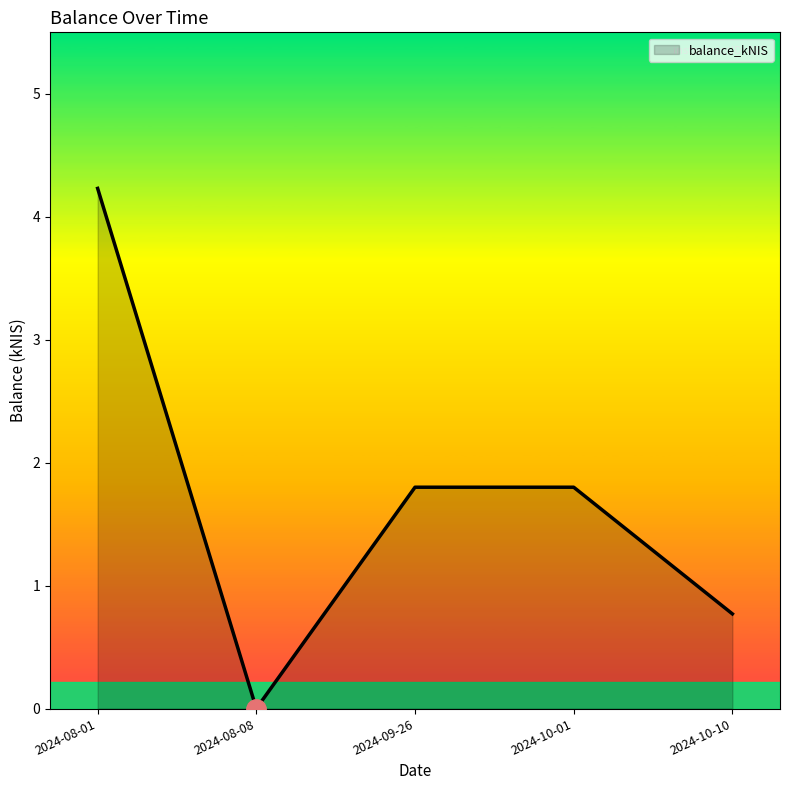

How many values are above zero?

4